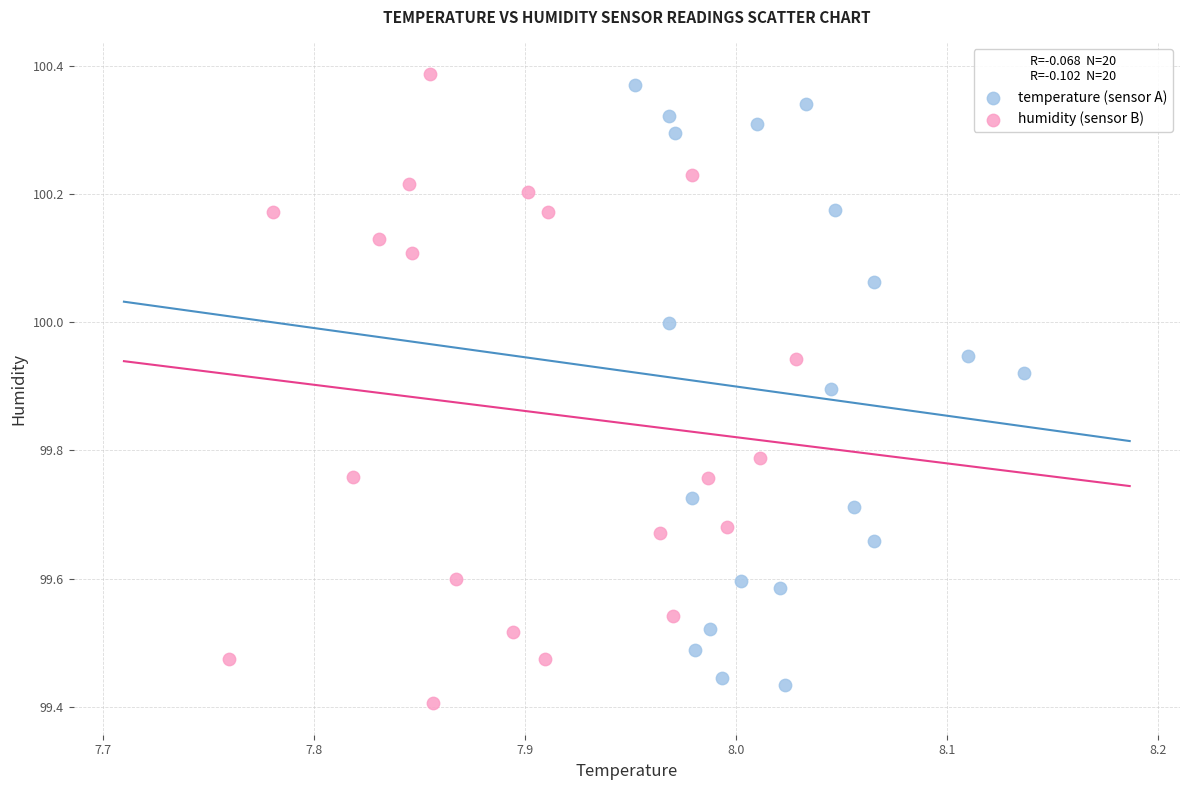

Which series reaches the minimum Y coordinate?

humidity (sensor B)